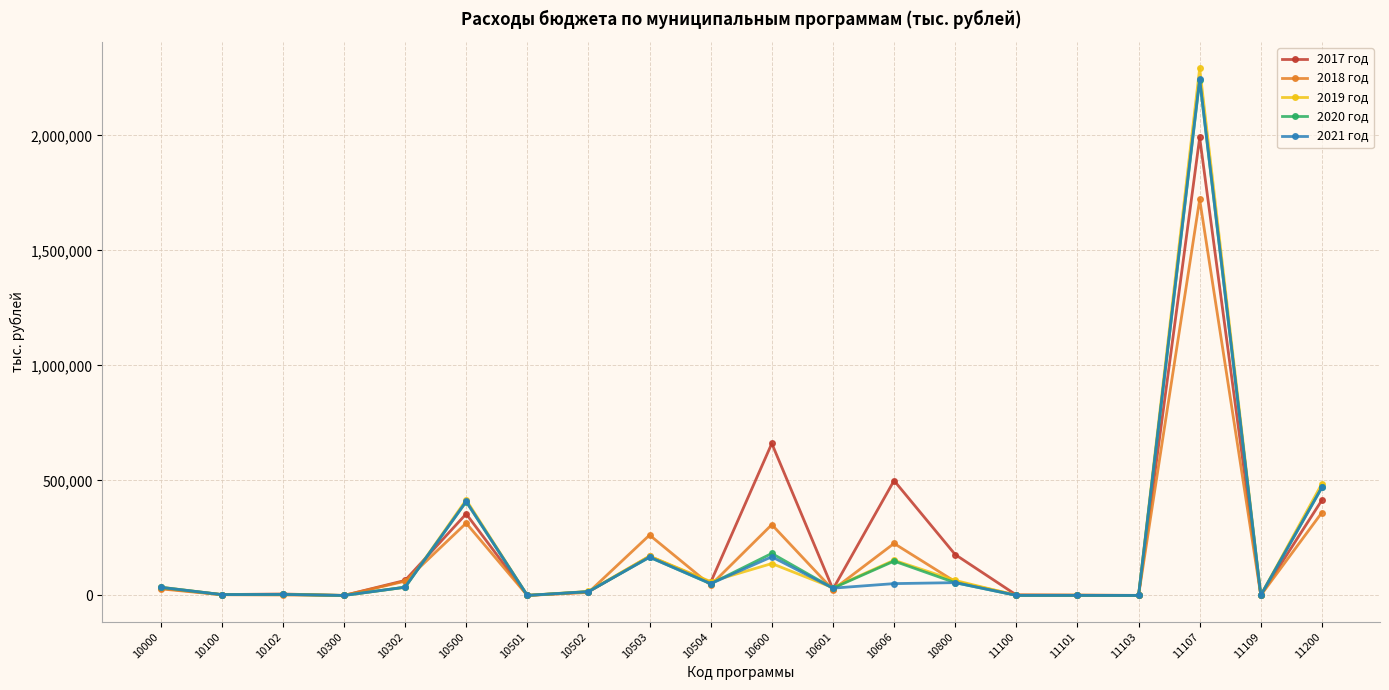

Is the value of 2018 год at 10601 greater than the value of 2019 год at 10503?

No